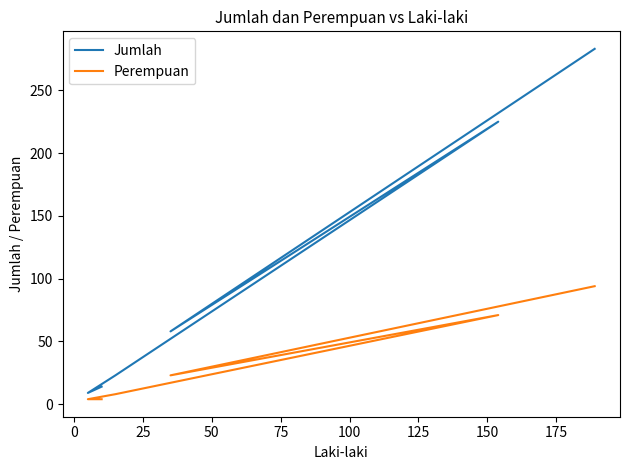

Is this an area chart (filled region under the line)?

No